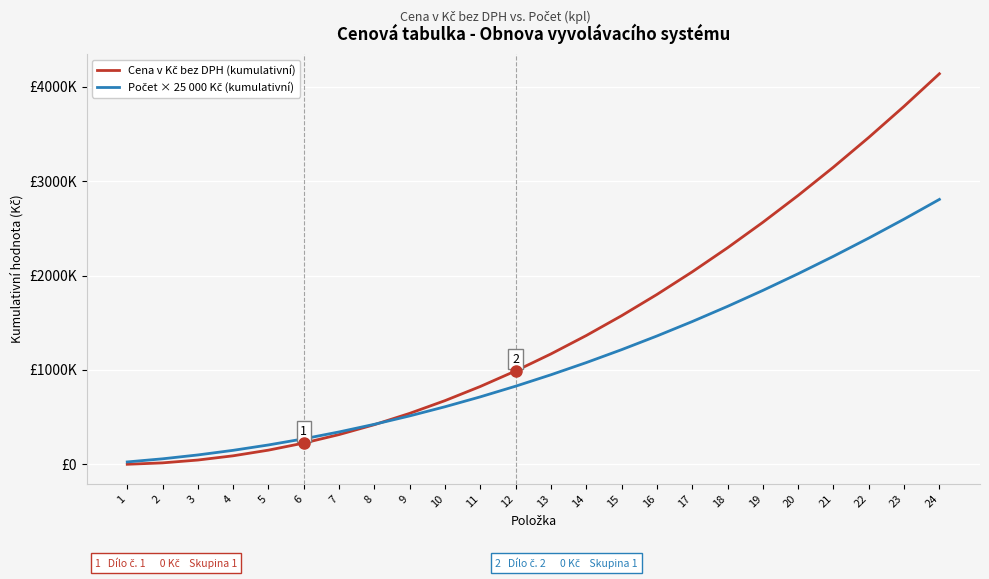

How many intersections are there between Cena v Kč bez DPH (kumulativní) and Počet × 25 000 Kč (kumulativní)?

1